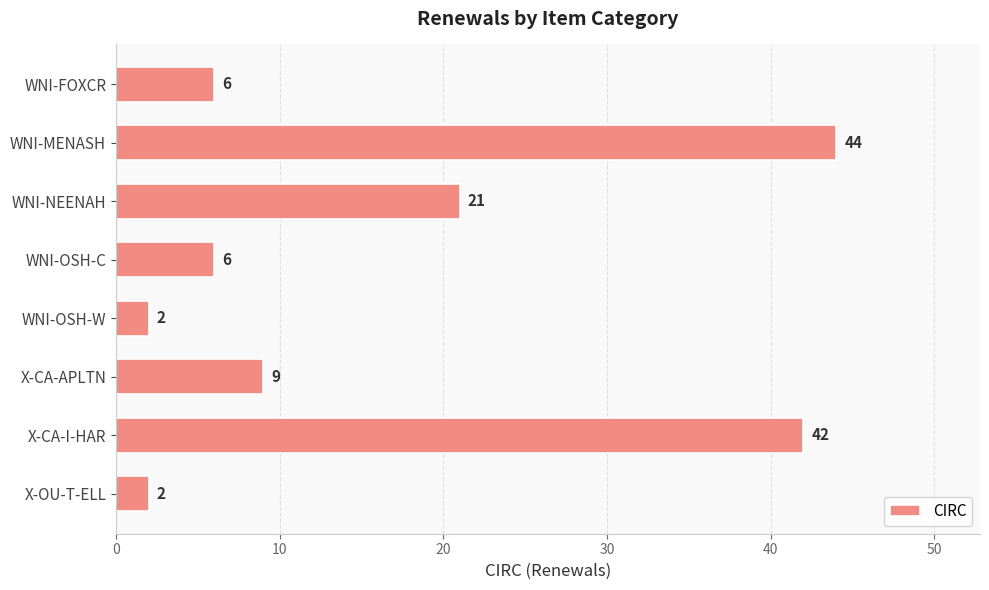

What position from the top is X-CA-I-HAR?

7